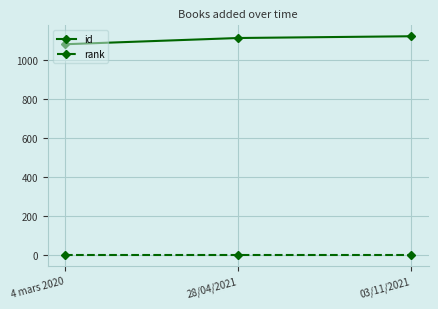

Reading left to right, extract all data points from this chart.

id: 4 mars 2020=1081	28/04/2021=1113	03/11/2021=1122
rank: 4 mars 2020=1	28/04/2021=1	03/11/2021=1